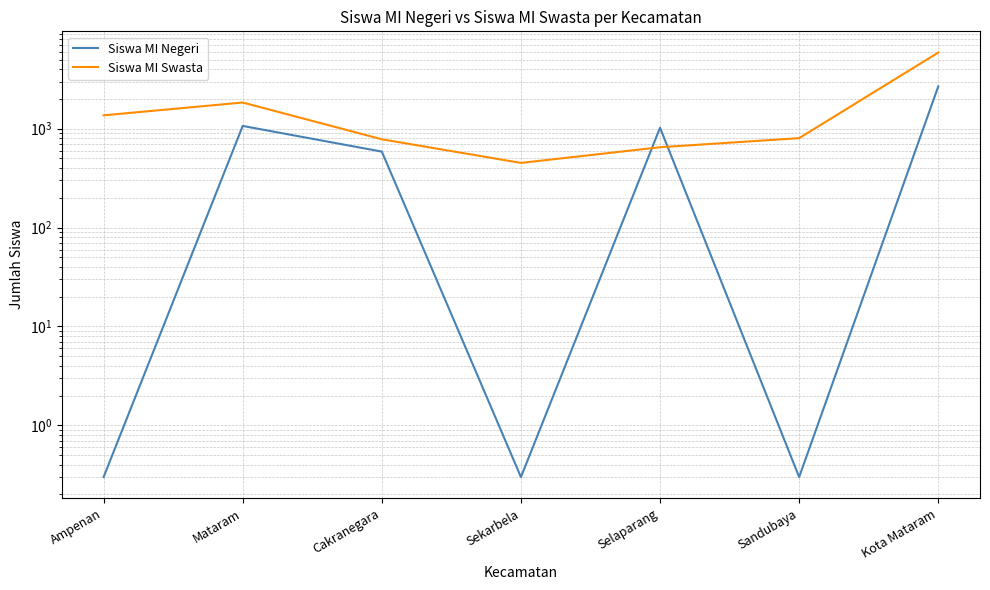

Count the number of categories in the chart.

7